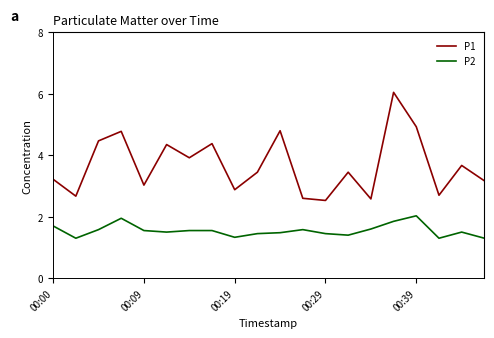

Which series has the widest spread of values?

P1